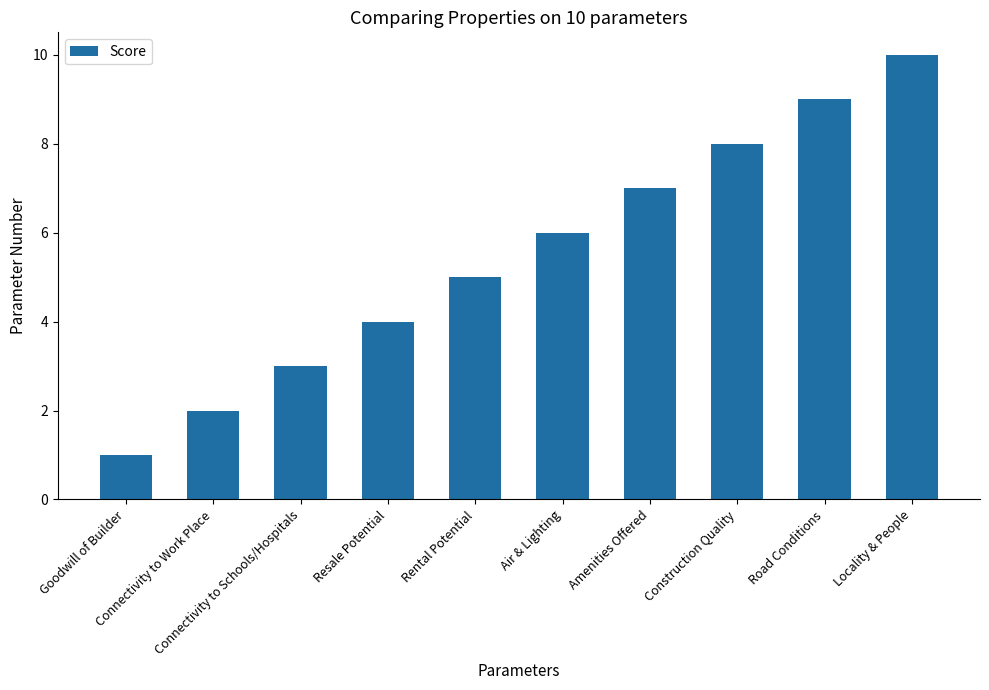

What value does the data have at Connectivity to Work Place?

2